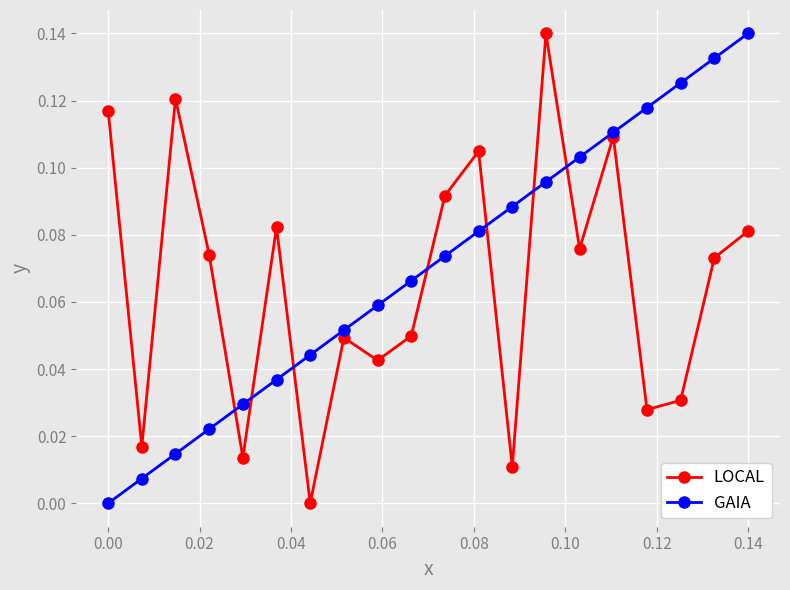

How many positive values does the GAIA series have?

19